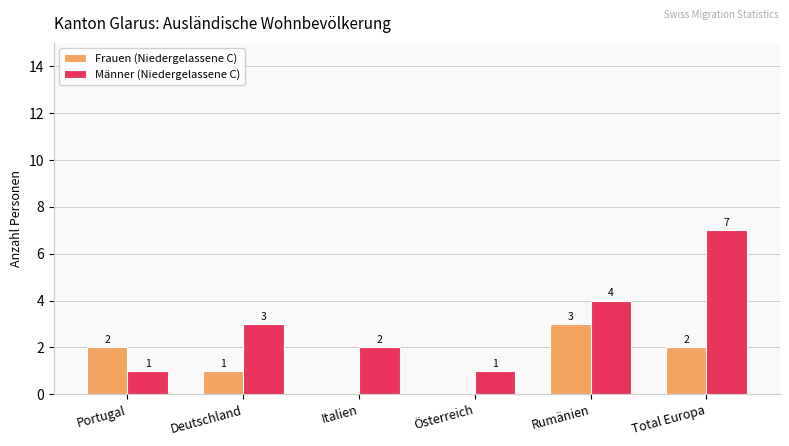

What is the approximate value of Männer (Niedergelassene C) at Deutschland?

3